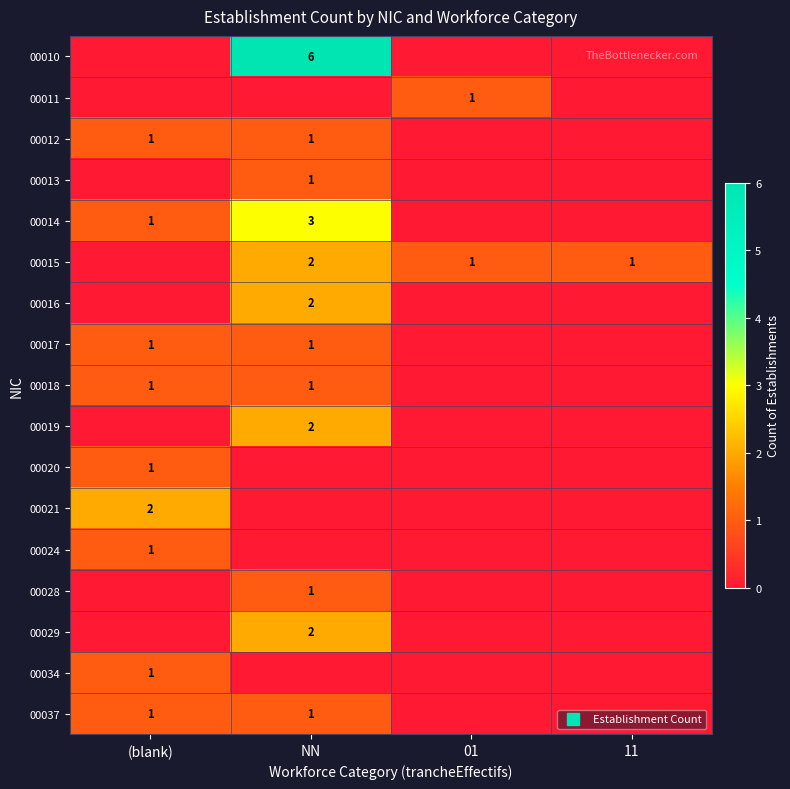

Rank the series at 01 from highest to lowest value.

00011, 00015, 00010, 00012, 00013, 00014, 00016, 00017, 00018, 00019, 00020, 00021, 00024, 00028, 00029, 00034, 00037